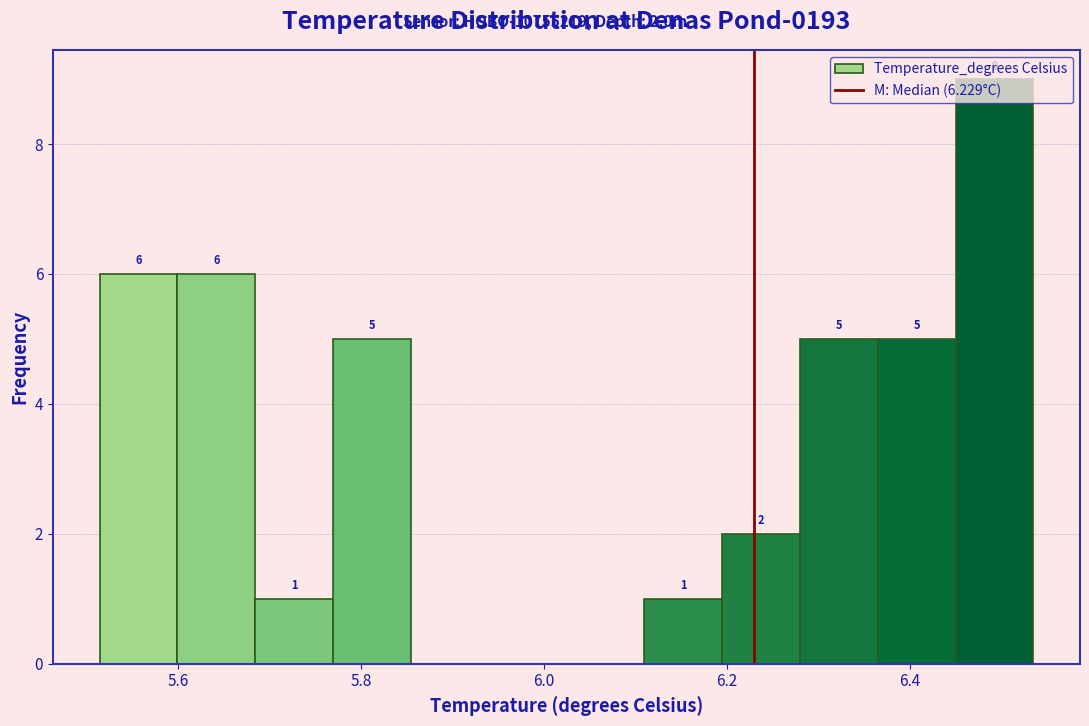

Over which range of the x-axis is the bar tallest?

6.44 to 6.54